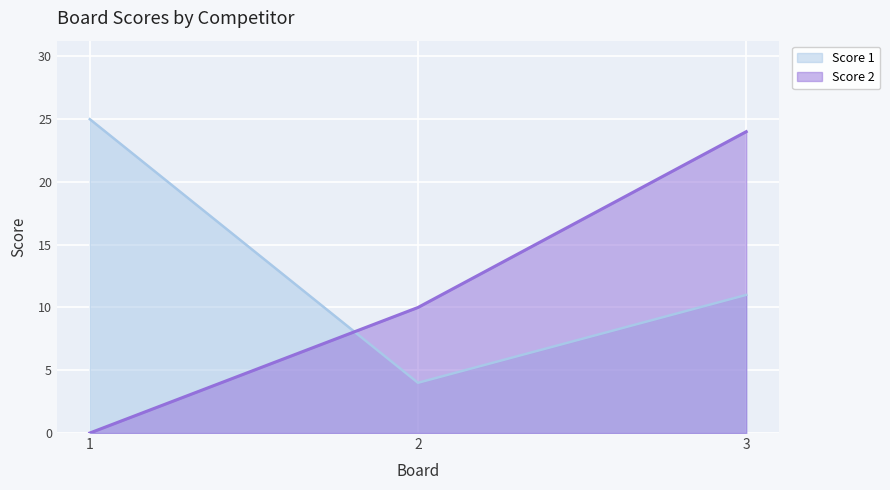

What is the value of the Score 1 point at the 1st from the left?

25